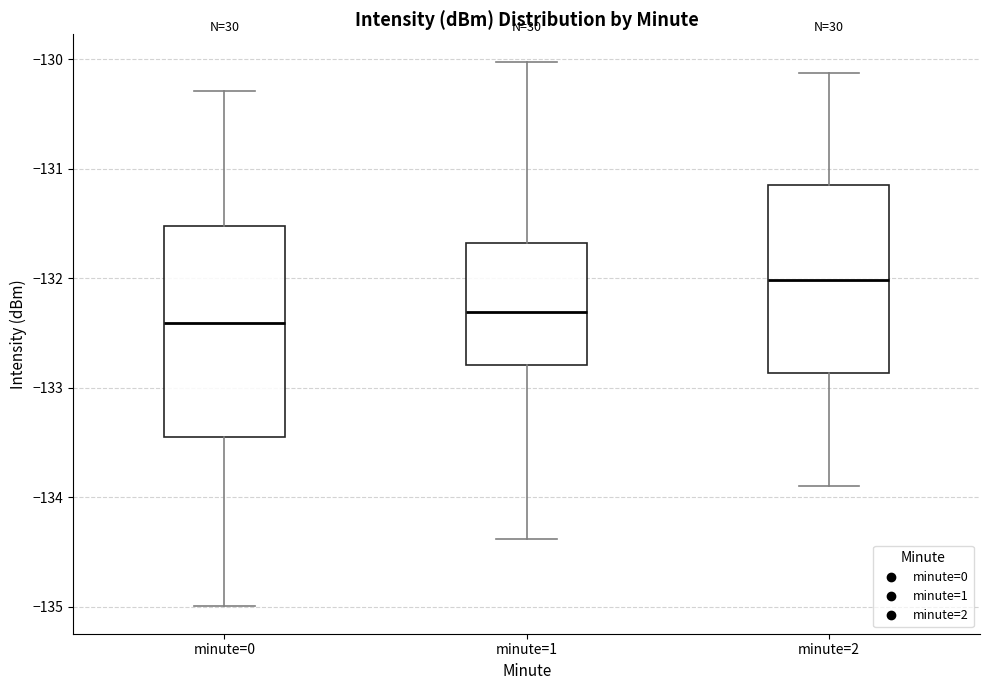

Reading left to right, read every box against the y-axis: the position of its median line, the range the box covers, and the ends of its whiskers. The values are not printed on the chart, so give them approximately, as read against the axis.

minute=0: median -132.4, box -133.4 to -131.5, whiskers -135.0 to -130.3
minute=1: median -132.3, box -132.8 to -131.7, whiskers -134.4 to -130.0
minute=2: median -132.0, box -132.9 to -131.2, whiskers -133.9 to -130.1